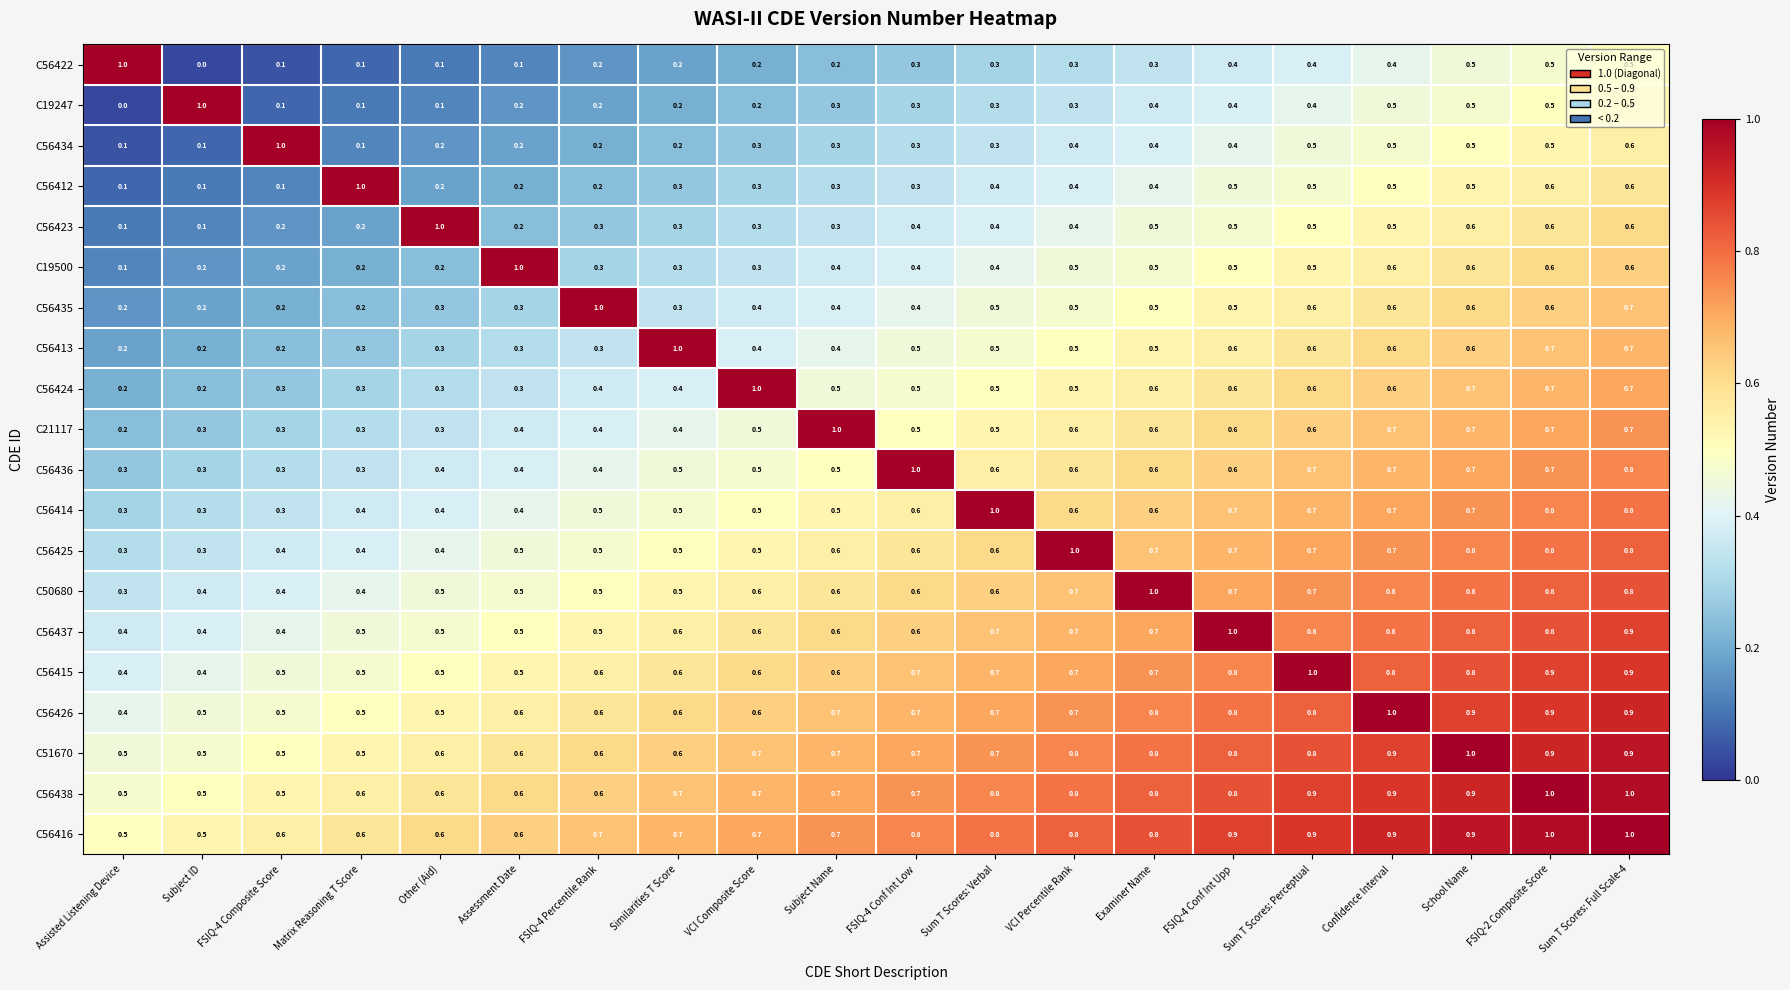

The C56434 series shows 0.1 at Matrix Reasoning T Score. True or false?

True